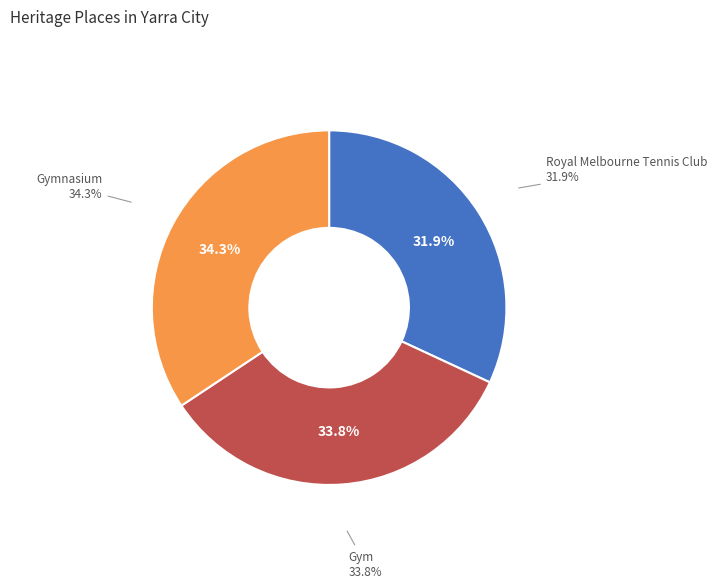

Which slice is the largest?

Gymnasium